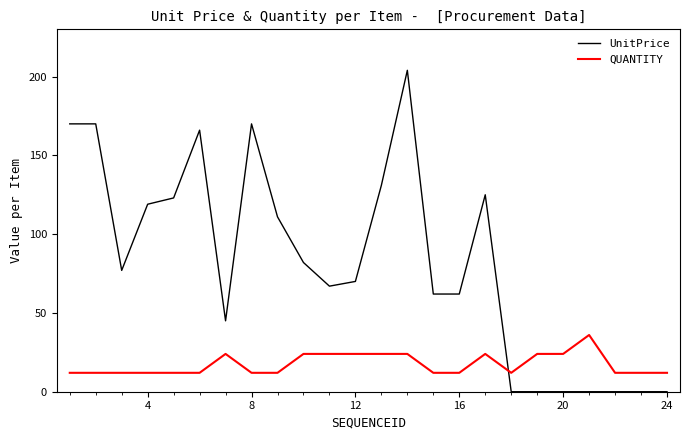

Rank the series by their average value, from highest to lowest.

UnitPrice, QUANTITY